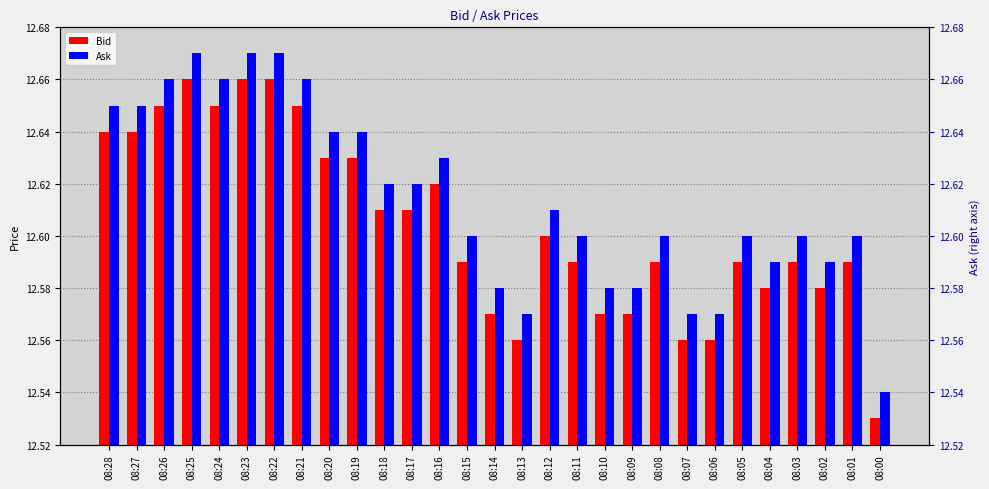

What is the average value of the Bid series?

12.6